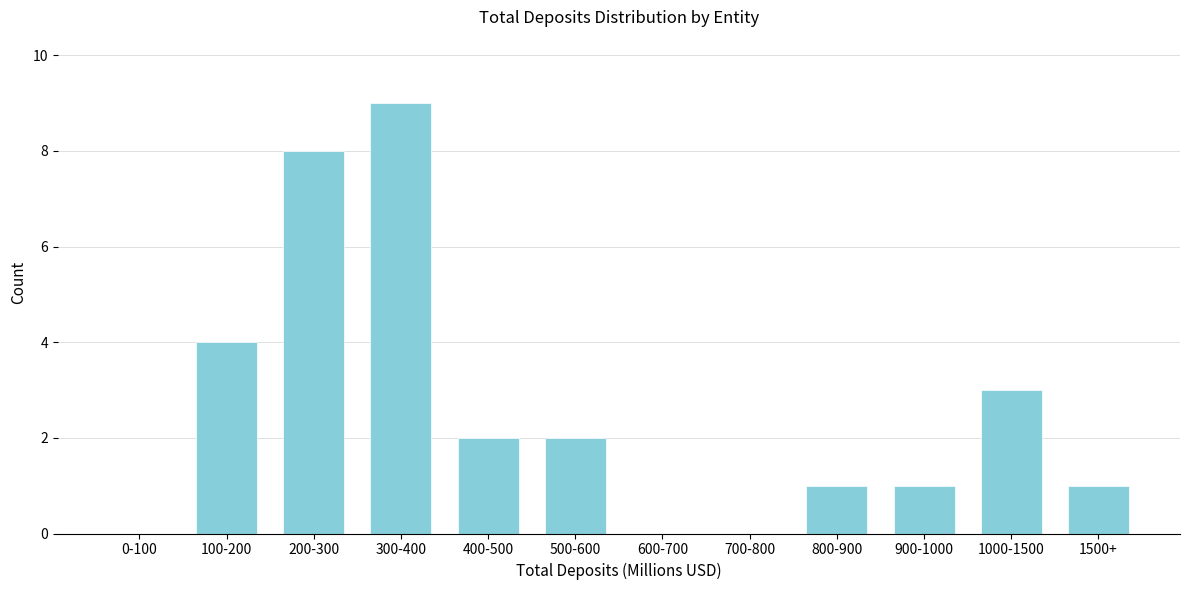

Reading left to right, extract all data points from this chart.

0-100=0	100-200=4	200-300=8	300-400=9	400-500=2	500-600=2	600-700=0	700-800=0	800-900=1	900-1000=1	1000-1500=3	1500+=1